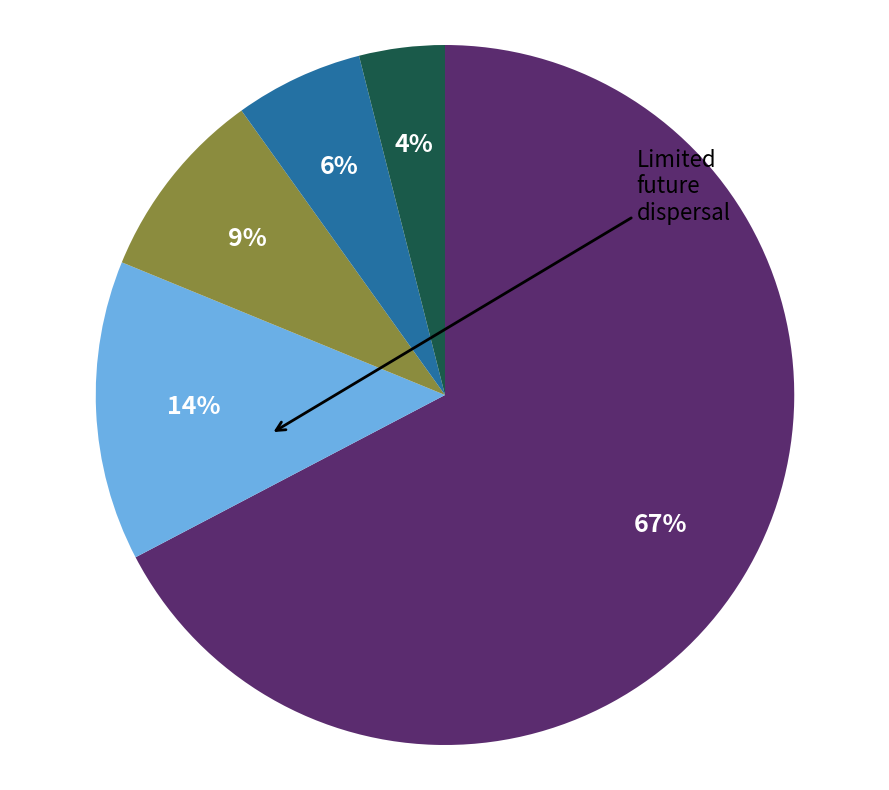

To the nearest percent, what is the average slice percentage?

20%